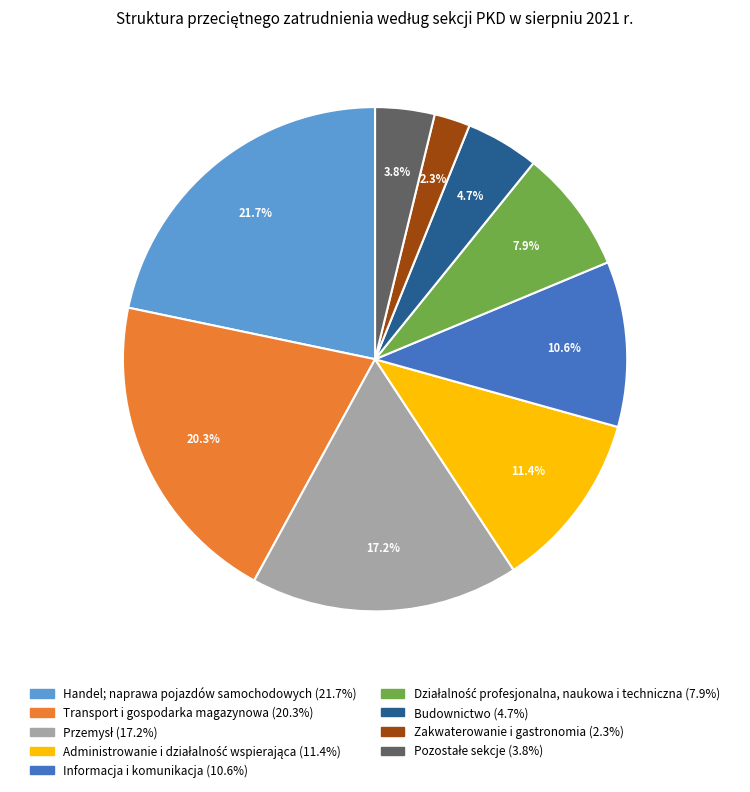

What percentage do Informacja i komunikacja and Handel; naprawa pojazdów samochodowych together represent?

32.3%